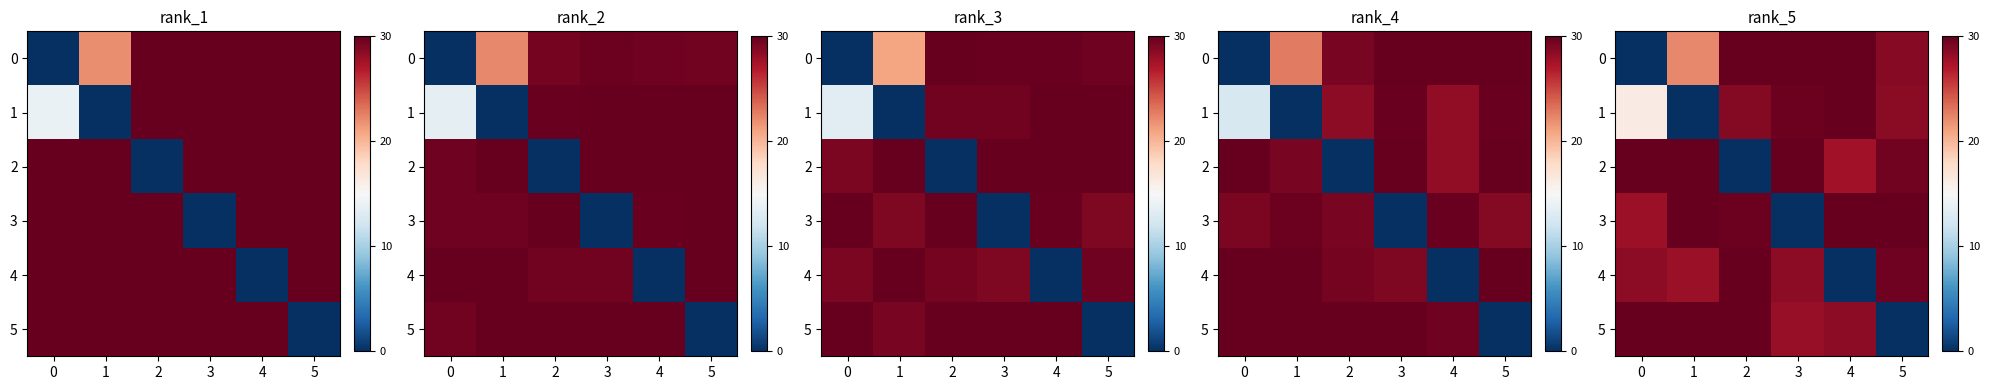

Which series changed the most between 1 and 3?

row_4